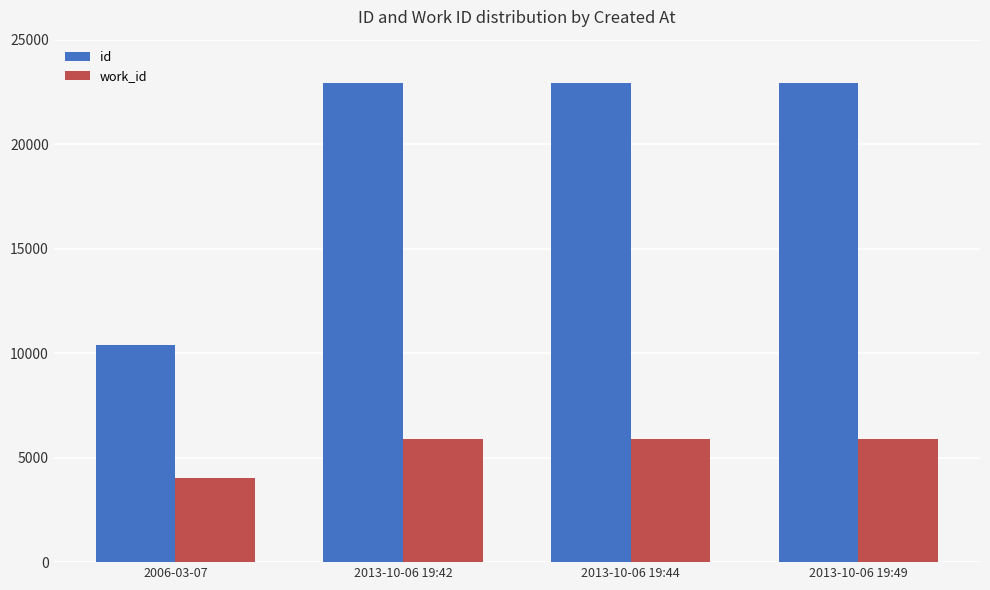

The value of id at 2013-10-06 19:49 is 9654. True or false?

False